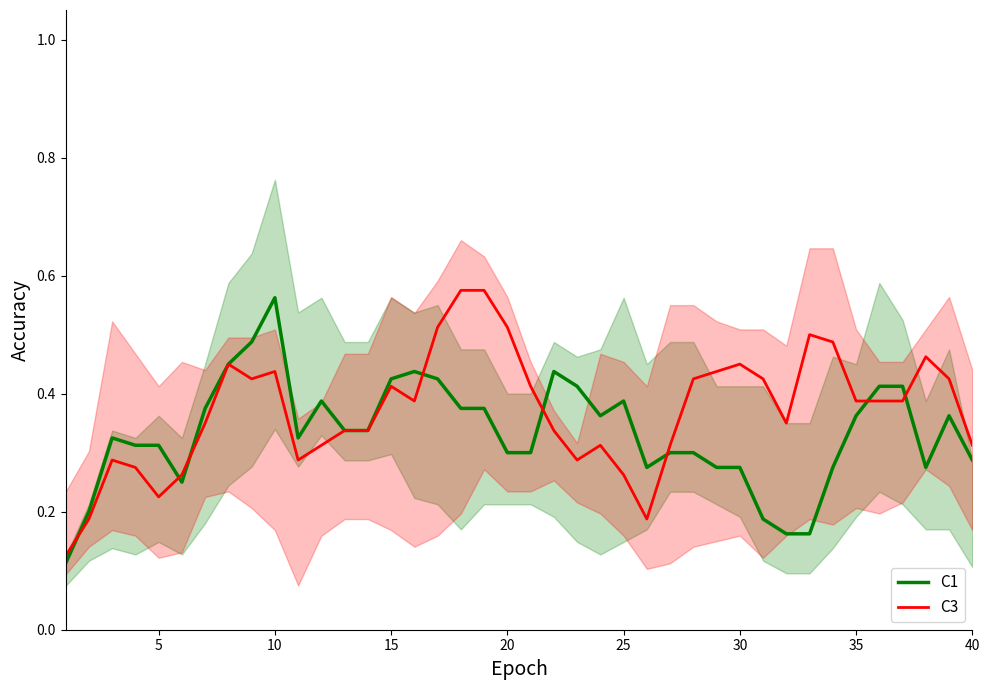

The C3 series shows 0.5 at 40. True or false?

False